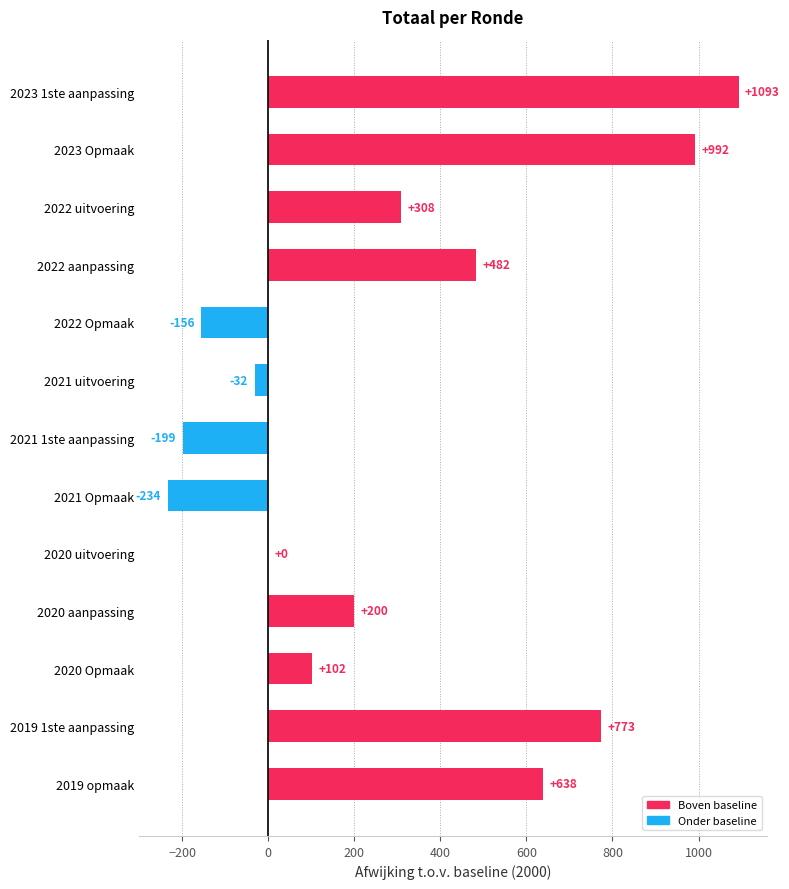

Between 2019 opmaak and 2021 1ste aanpassing, which is larger?

2019 opmaak